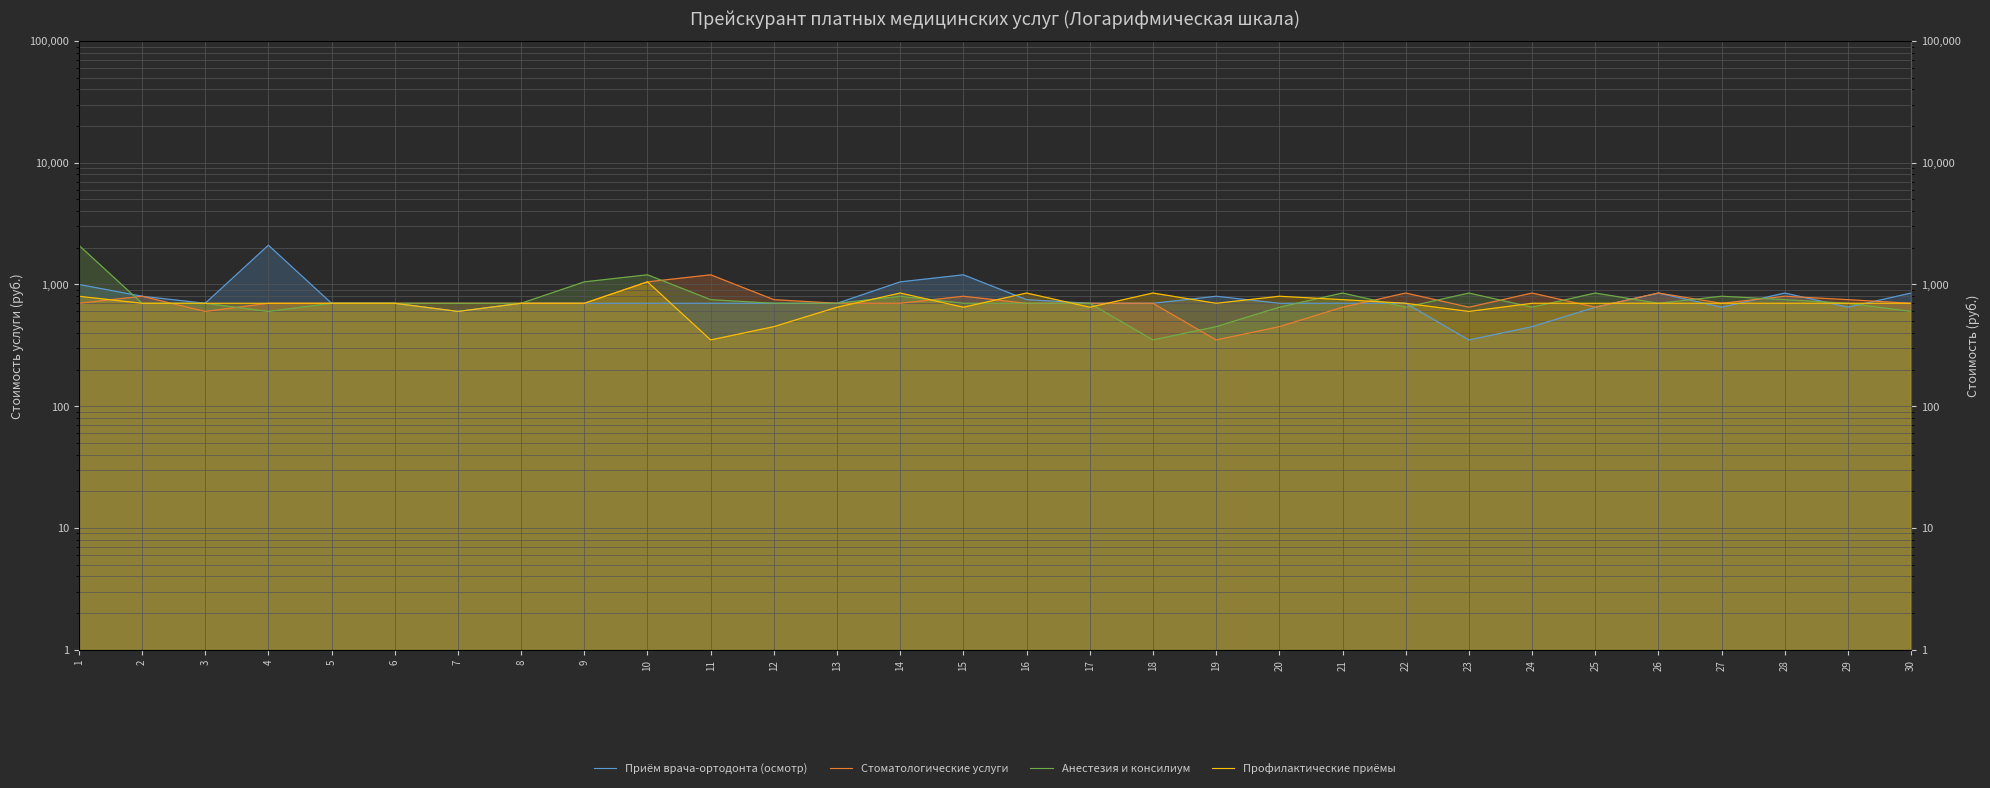

Which series has the largest range (max minus min)?

Приём врача-ортодонта (осмотр)